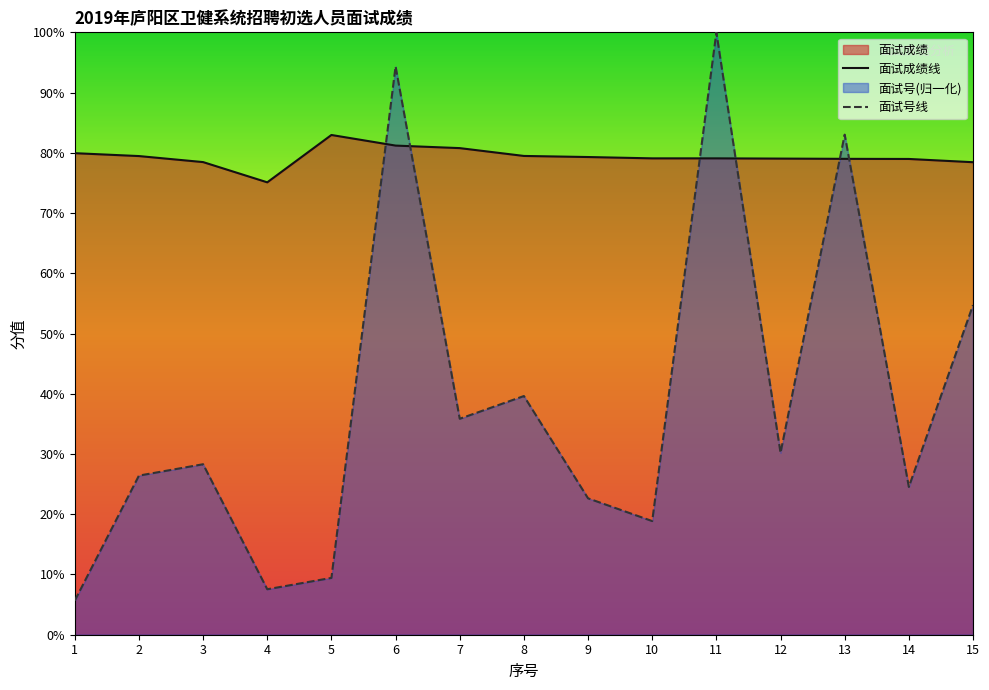

How many data points in 面试号线 are above 28?

8